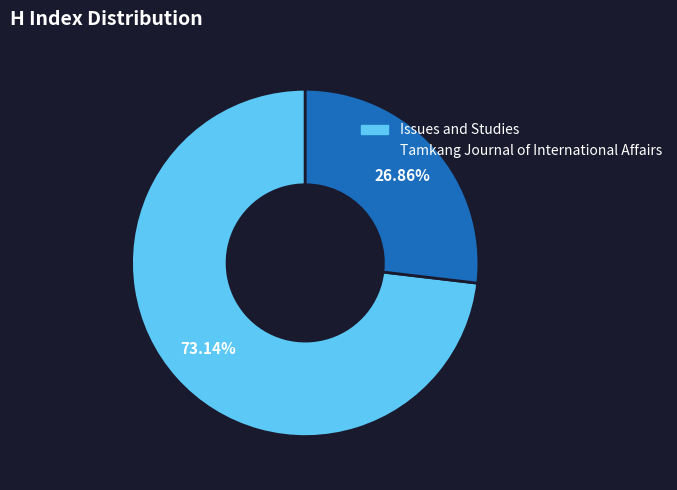

To the nearest percent, what portion does Issues and Studies represent?

73%